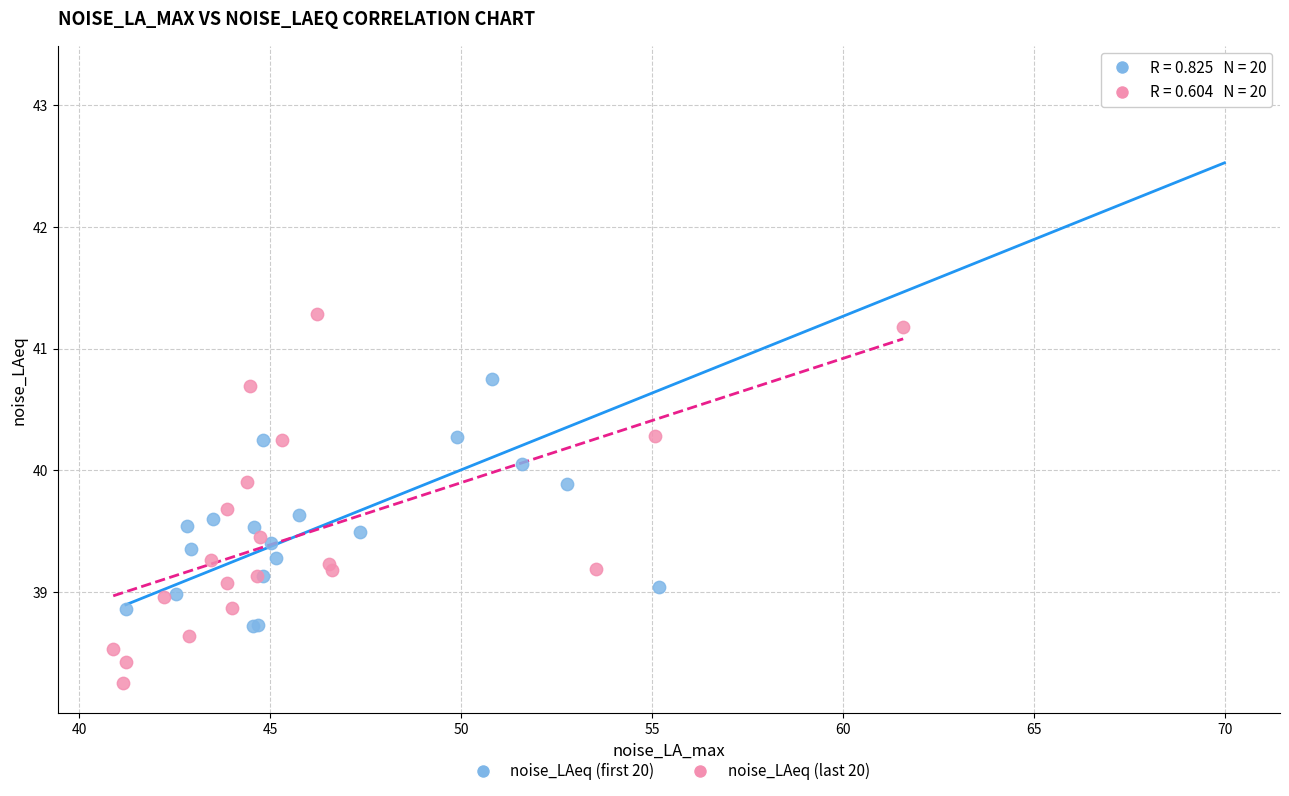

Which series contains the highest Y value?

noise_LAeq (first 20)